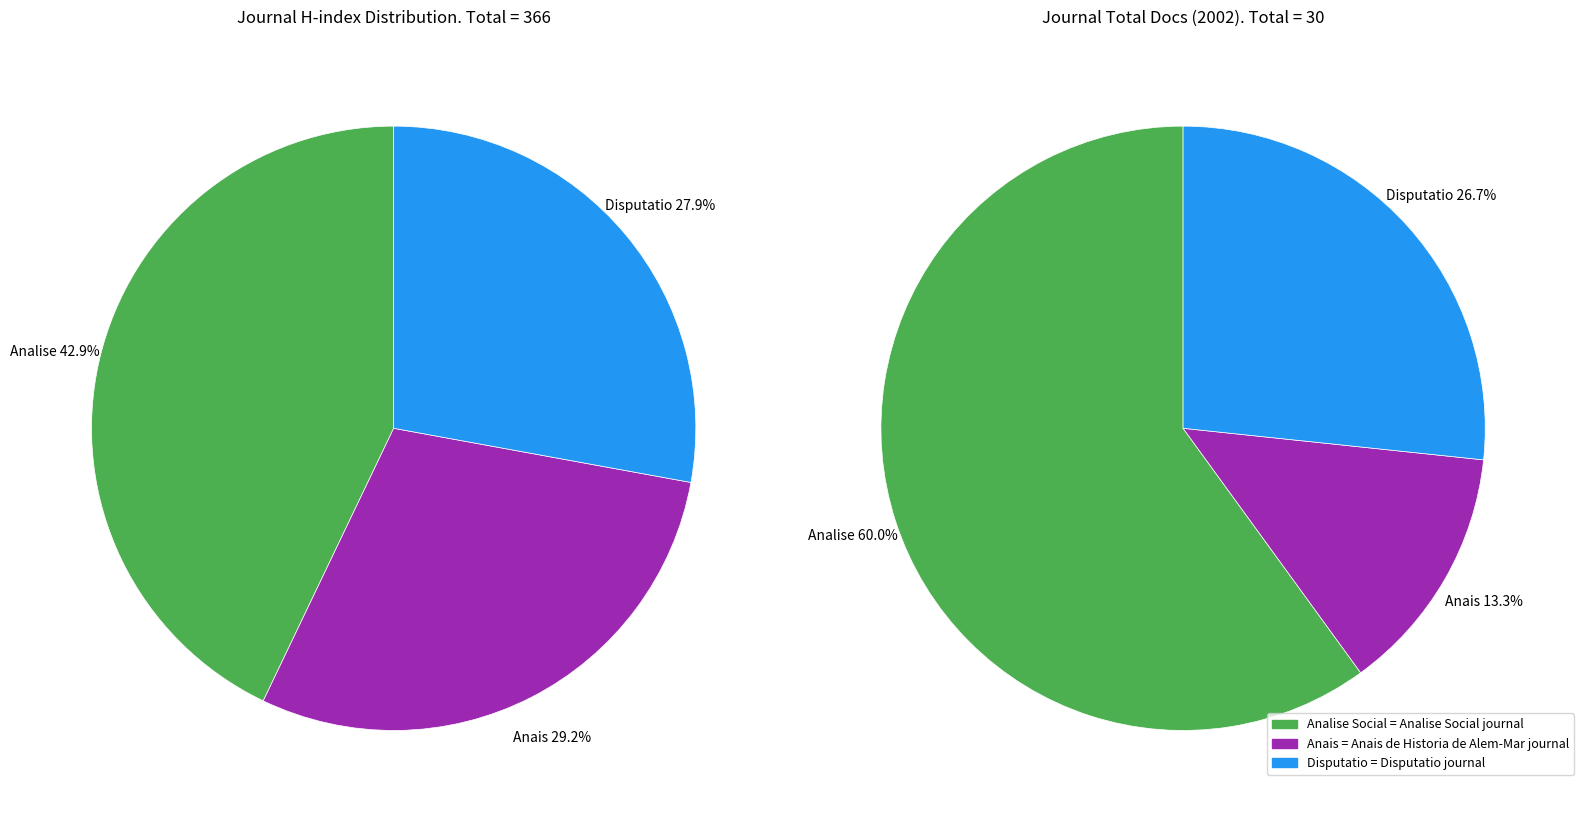

What percentage do Anais de Historia de Alem-Mar and Analise Social together represent?

72.1%